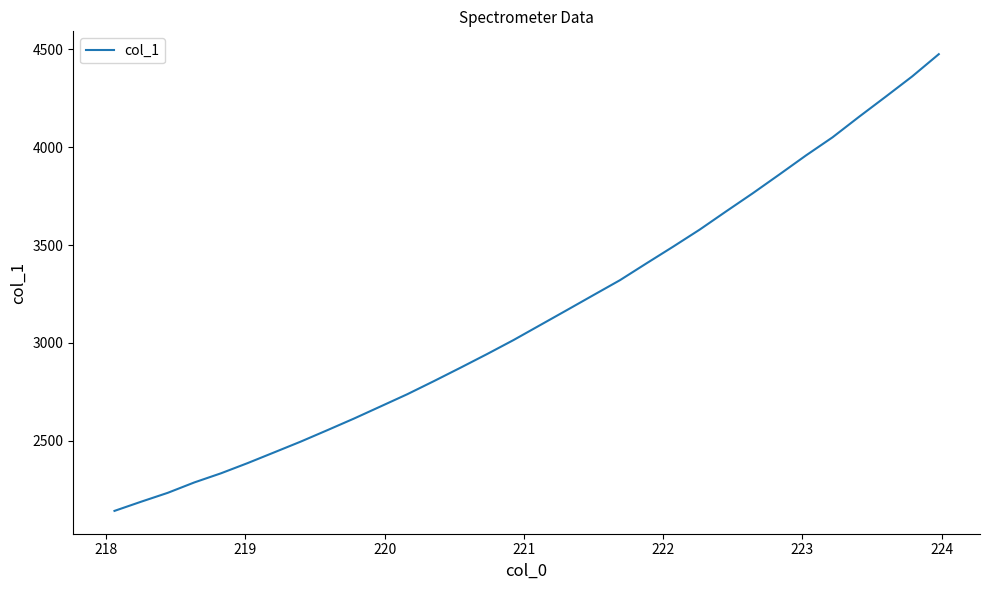

What is the difference between the maximum and minimum values?

2335.1